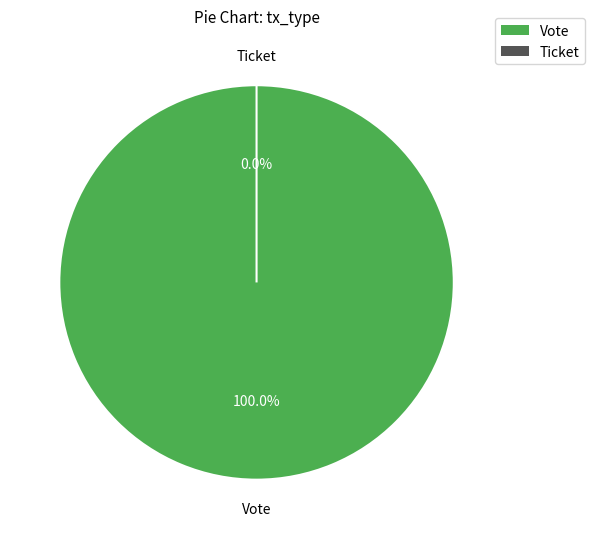

To the nearest percent, what is the combined percentage of Vote and Ticket?

100%